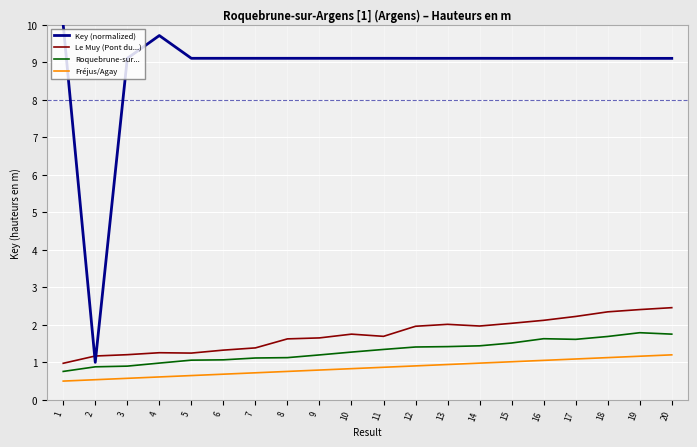

Rank the series at 5 from highest to lowest value.

Key (normalized), Le Muy (Pont du...), Roquebrune-sur..., Fréjus/Agay